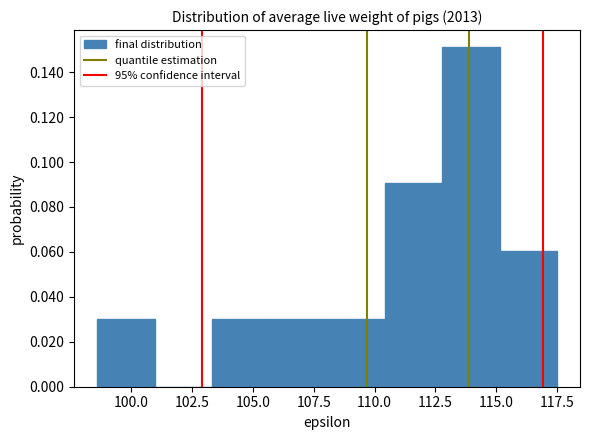

Reading left to right, transcribe this chart: for each bar, give the range it covers on the x-axis and its height. Neither the bar edges nor the heights are printed on the chart, so give them approximately, as read against the axes.

98.5 to 101.0: 0.030
101.0 to 103.5: 0
103.5 to 105.5: 0.030
105.5 to 108.0: 0.030
108.0 to 110.5: 0.030
110.5 to 113.0: 0.090
113.0 to 115.0: 0.152
115.0 to 117.5: 0.060